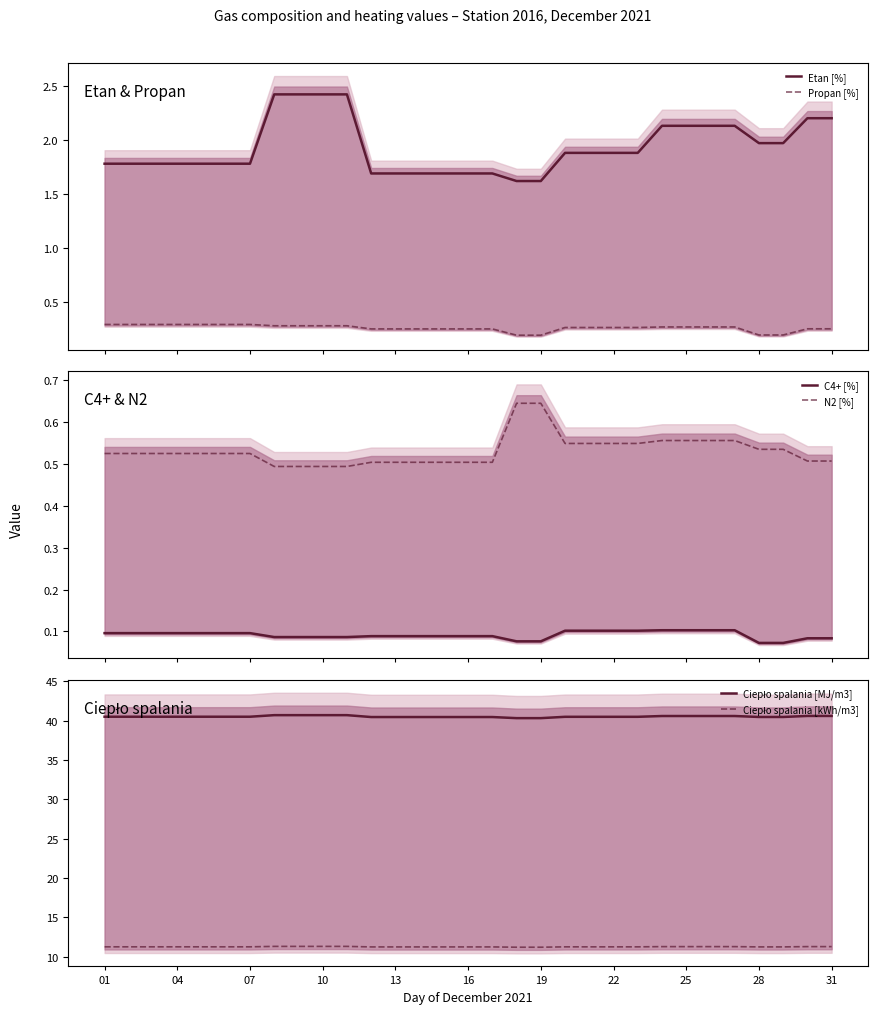

True or false: Etan [%] and Propan [%] cross at least once.

False